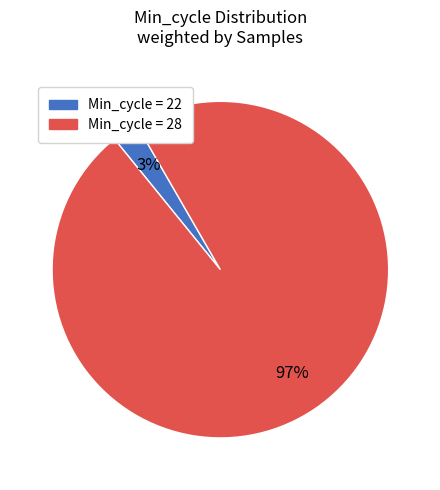

Does any single category account for the majority?

Yes